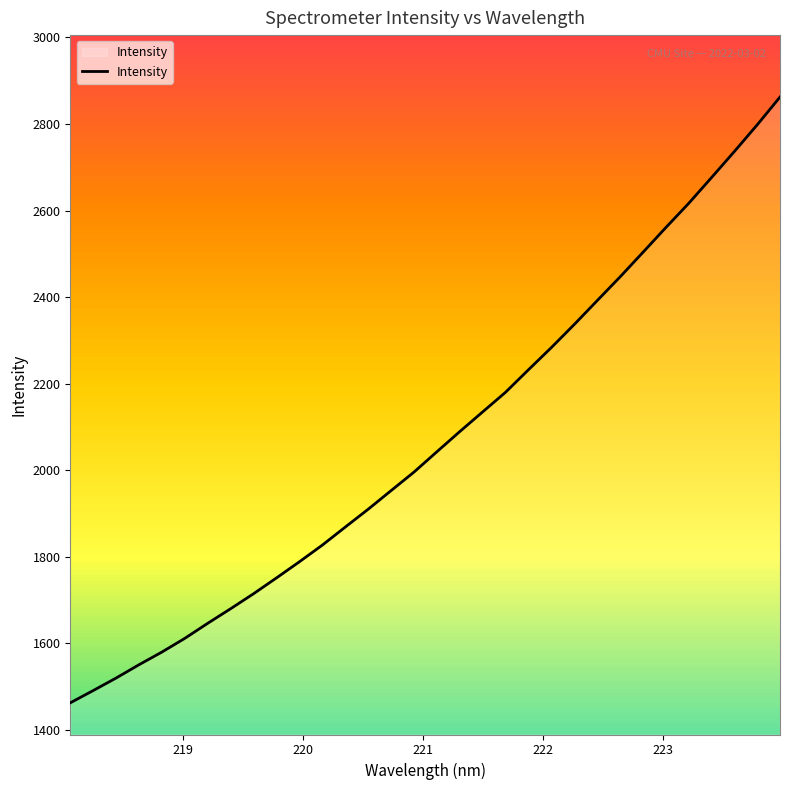

What is the greatest value displayed?

2862.2